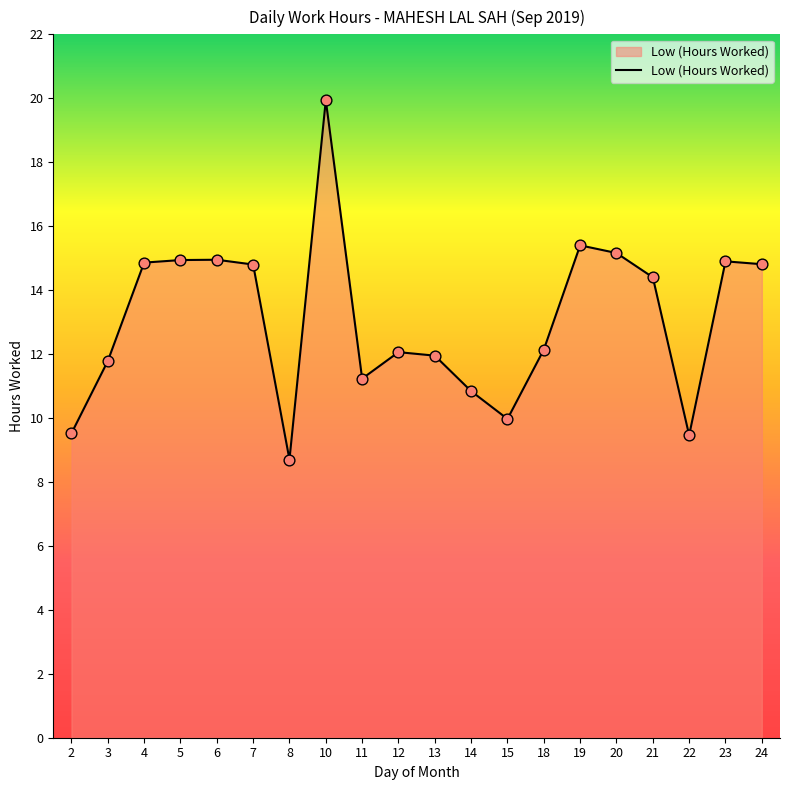

Which has a higher value, 20 or 21?

20